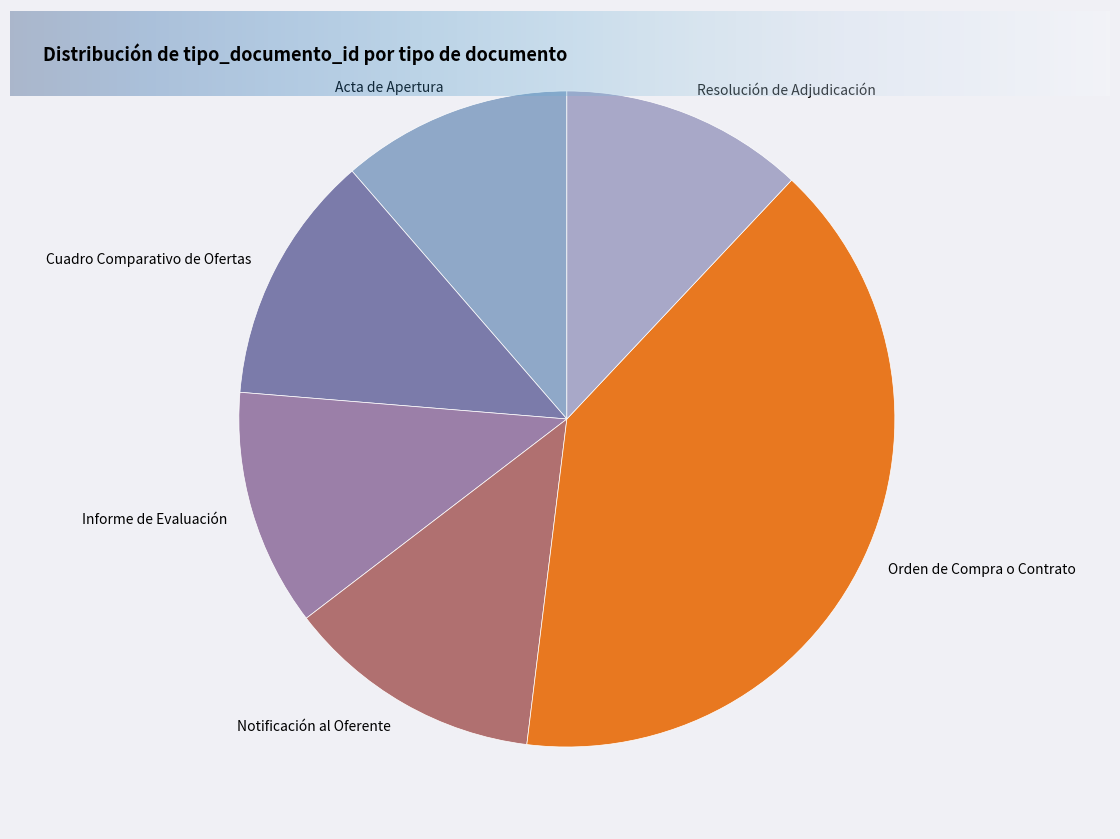

Is the sum of Cuadro Comparativo de Ofertas and Informe de Evaluación greater than half?

No